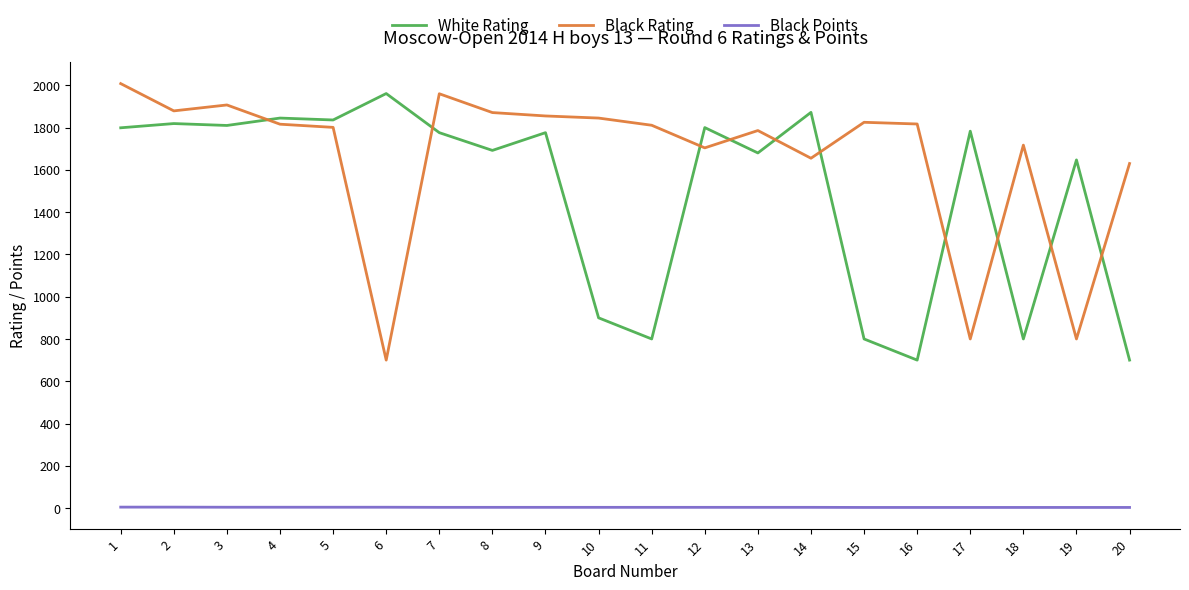

What is the sum of all Black Rating values?

33187.0